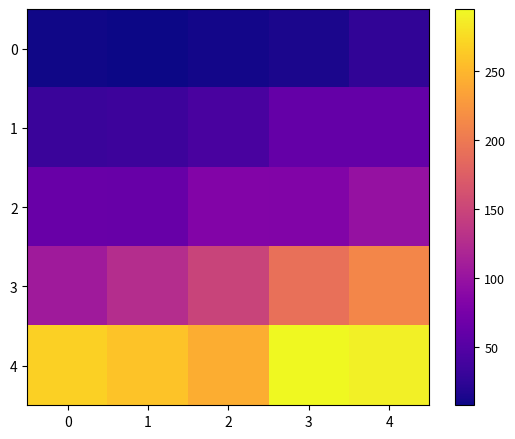

Which category has the lowest value across all series?

1